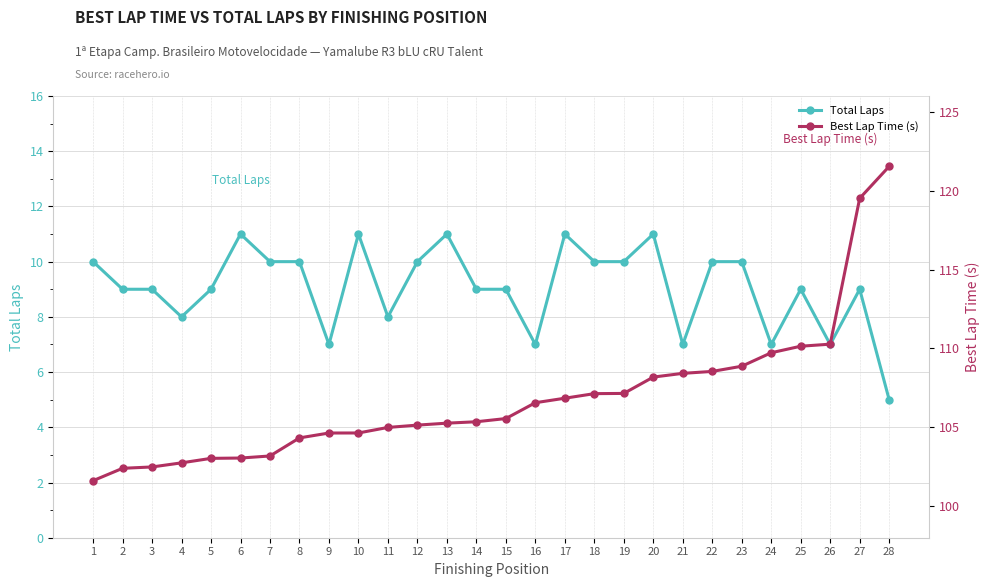

True or false: Best Lap Time (s) and Total Laps cross at least once.

False